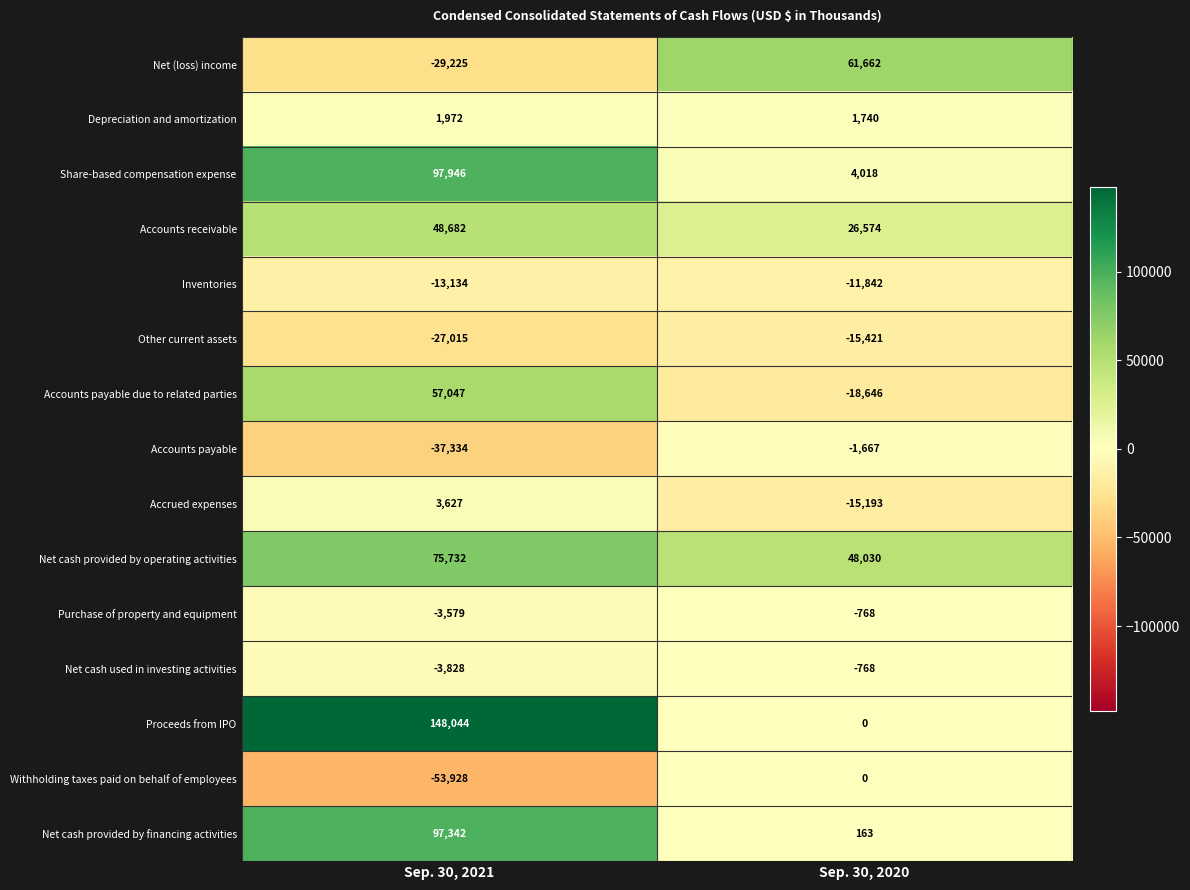

What is the greatest value displayed?

148044